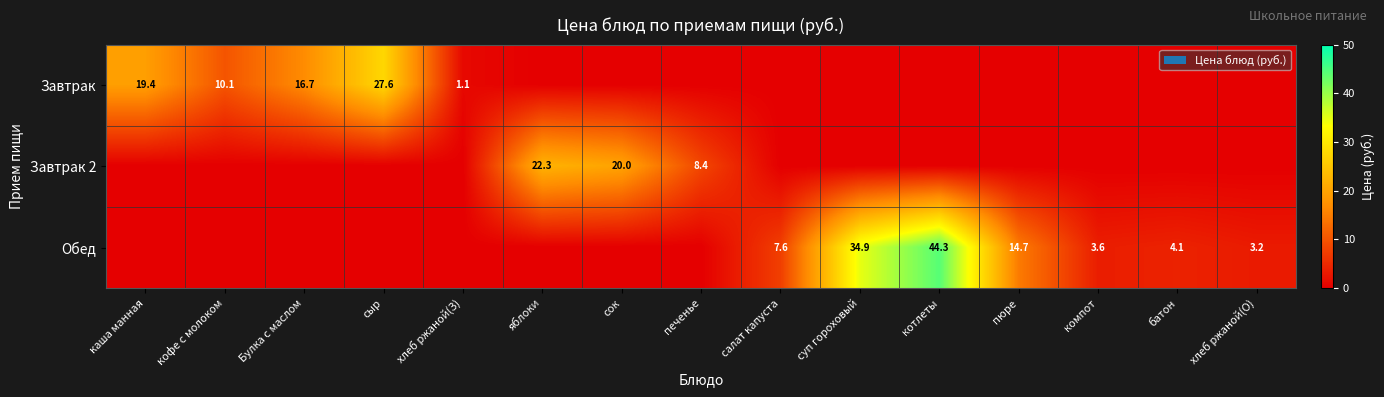

True or false: Завтрак 2 has a value of 8.4 at печенье.

True